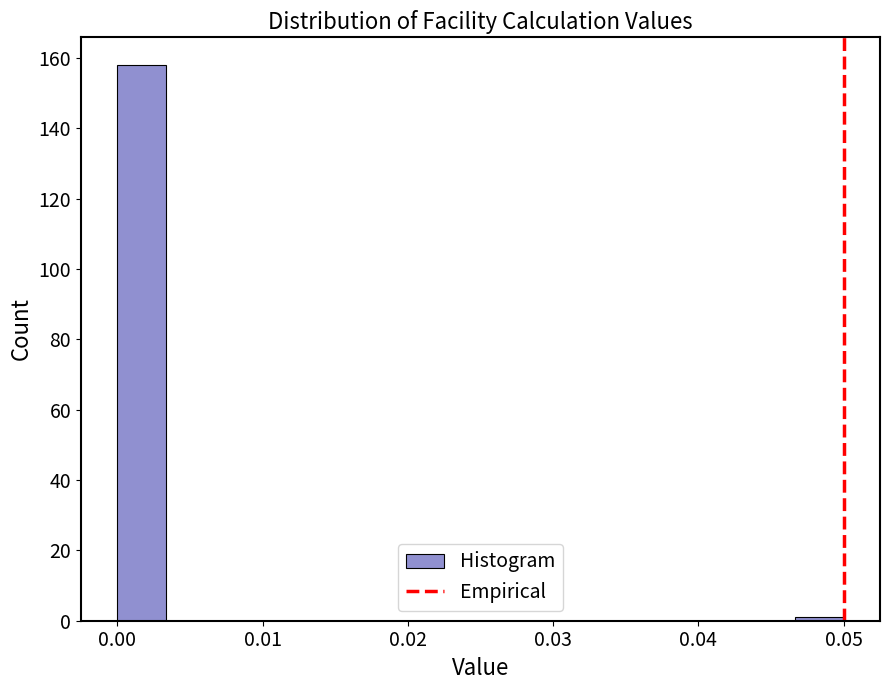

Around what value on the x-axis is the tallest bar? Give the approximate position of its centre, as read against the axis.

0.002